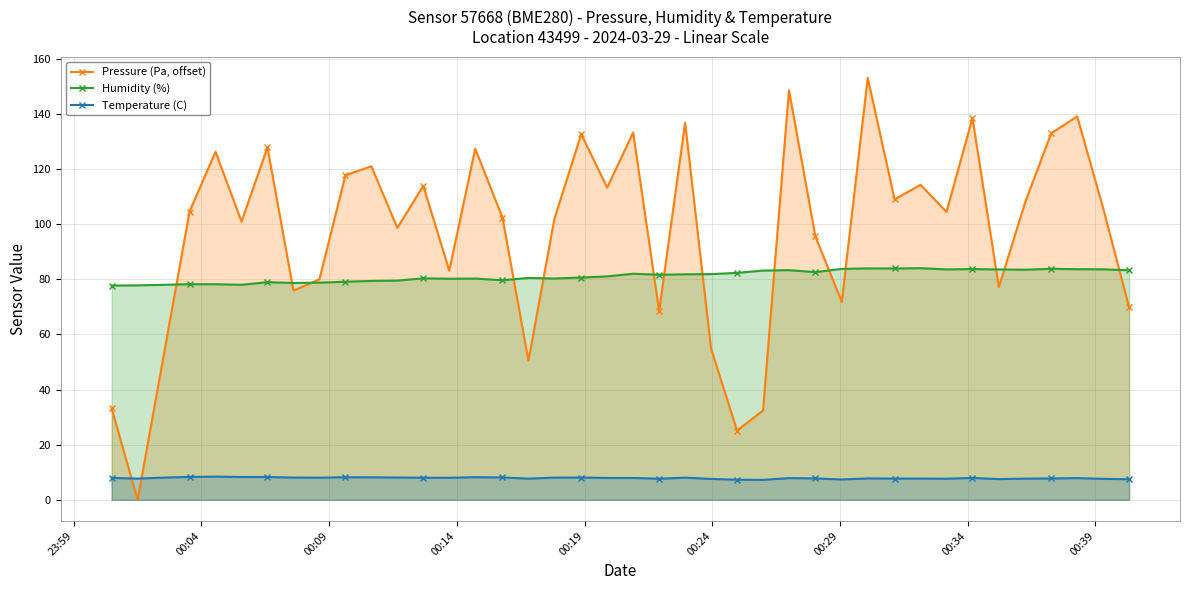

True or false: Humidity (%) and Pressure (Pa, offset) intersect in this chart.

True